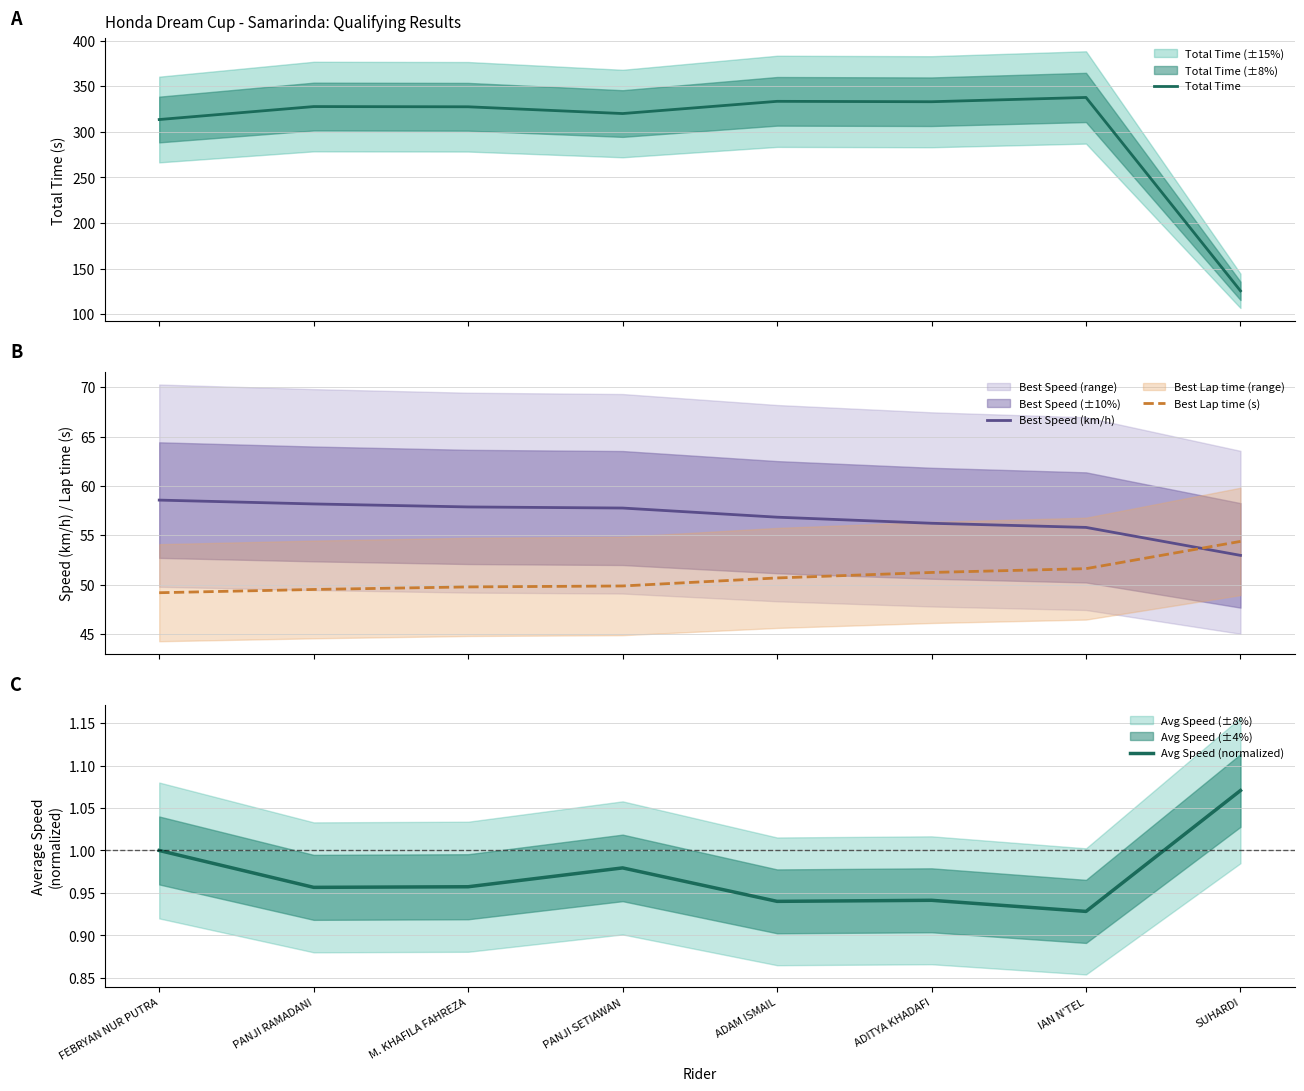

At which category does the chart reach its minimum across all series?

IAN N'TEL